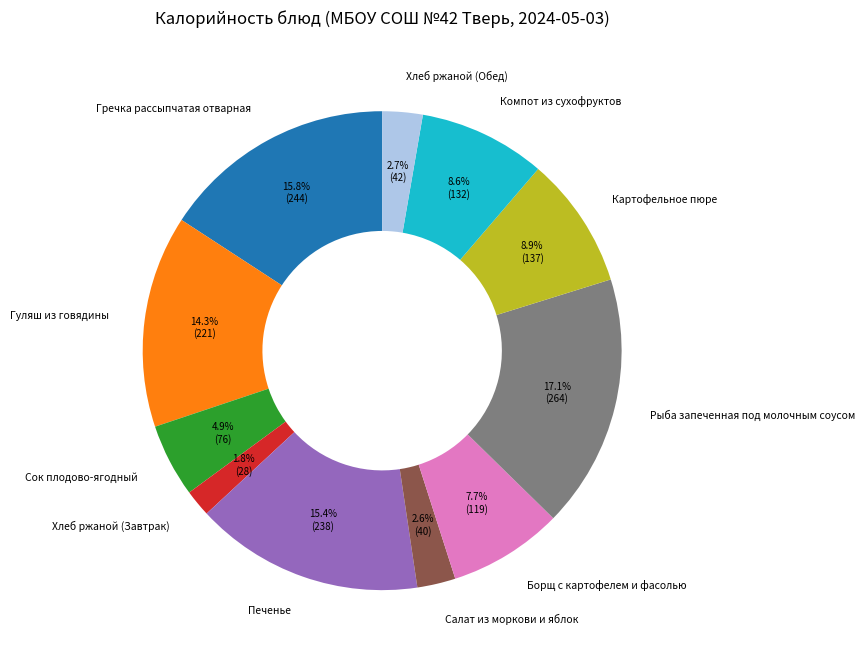

Does Компот из сухофруктов account for over 50% of the chart?

No